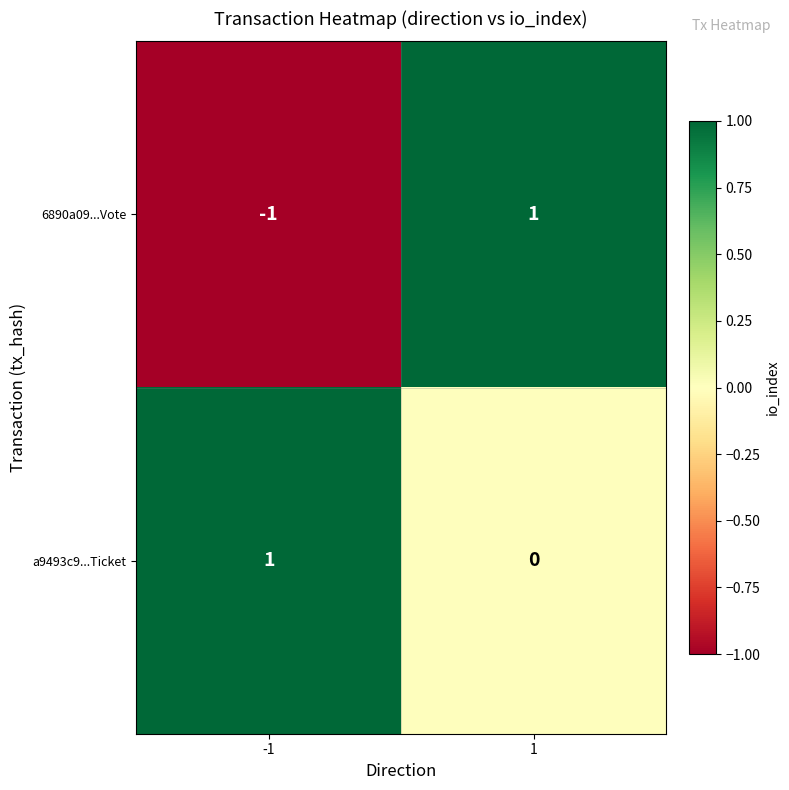

At how many categories does at least one series exceed 0?

2